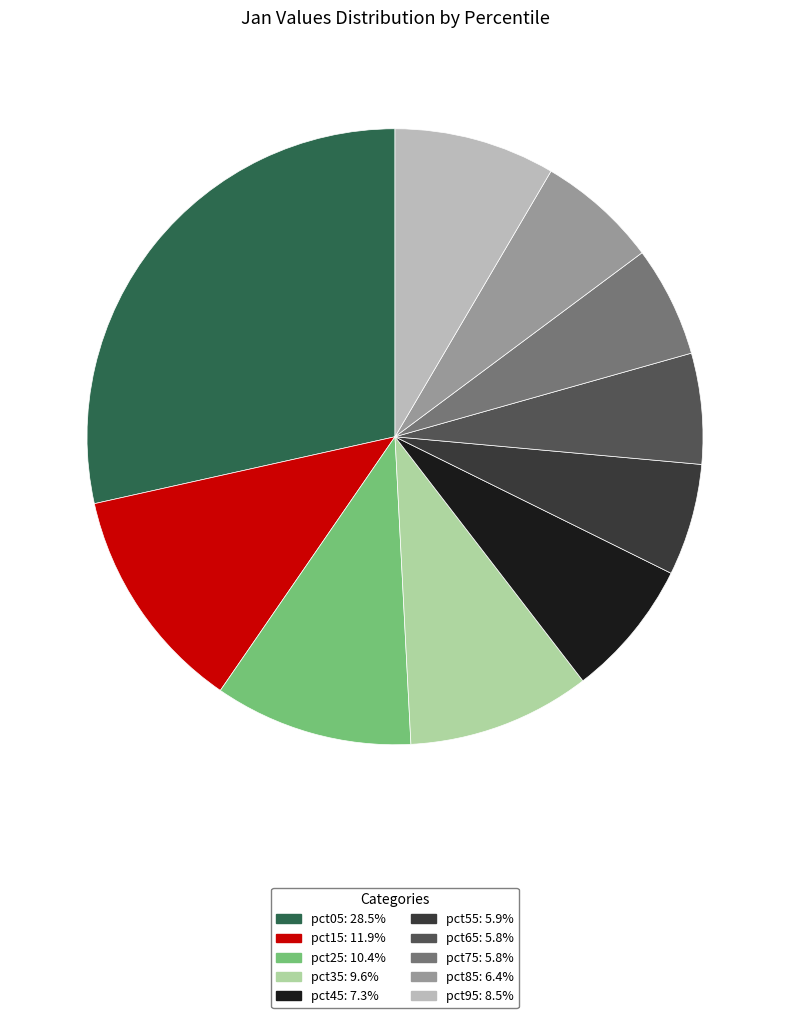

Does pct75 represent more than half of the total?

No